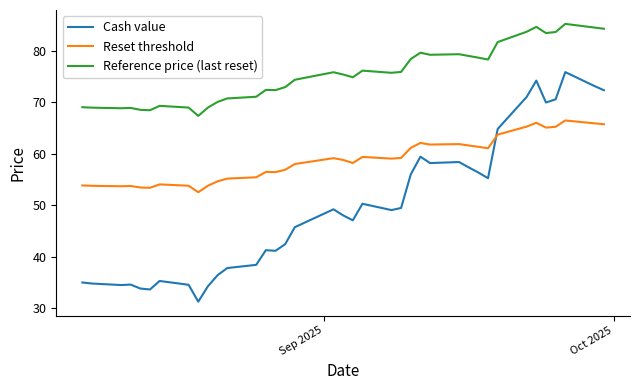

True or false: Reference price (last reset) and Cash value intersect in this chart.

False